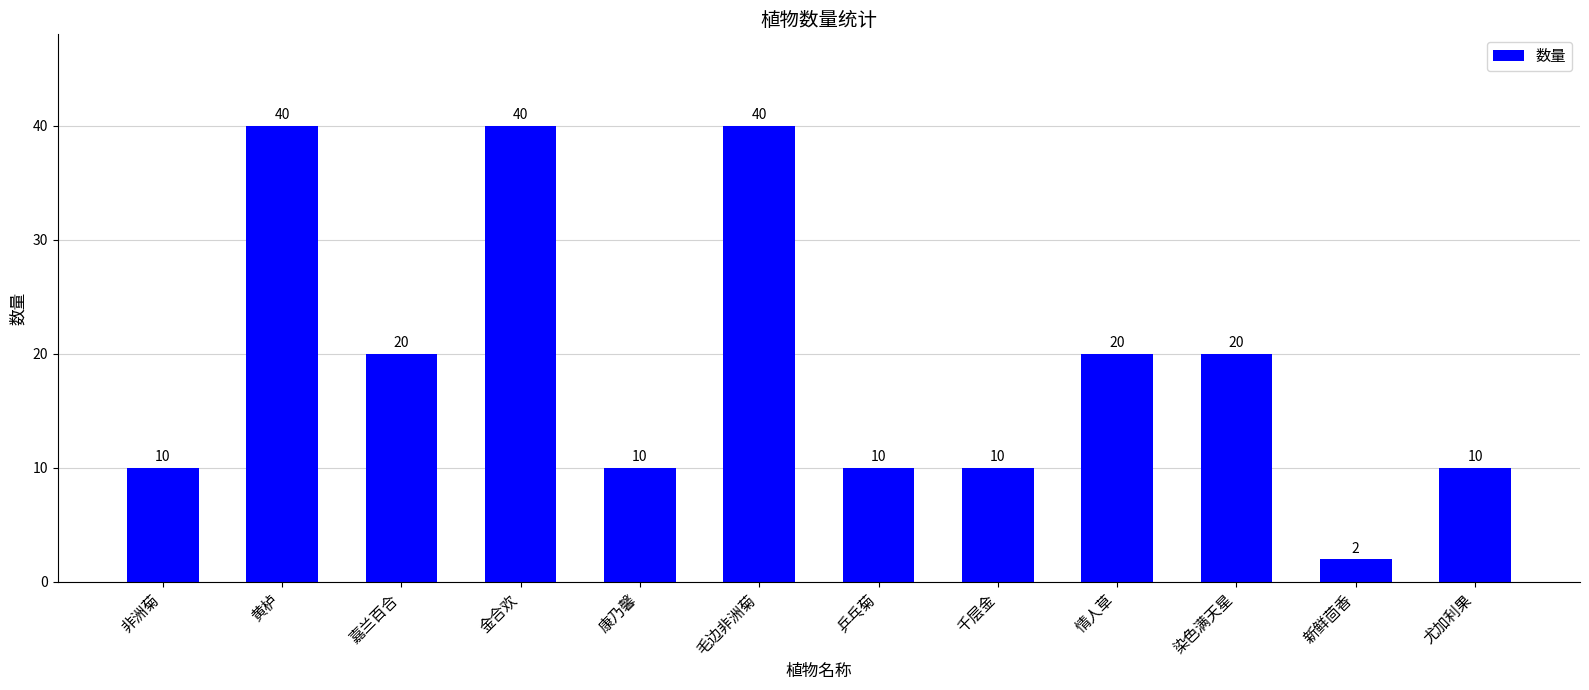

What is the label of the 3rd bar from the left?

嘉兰百合